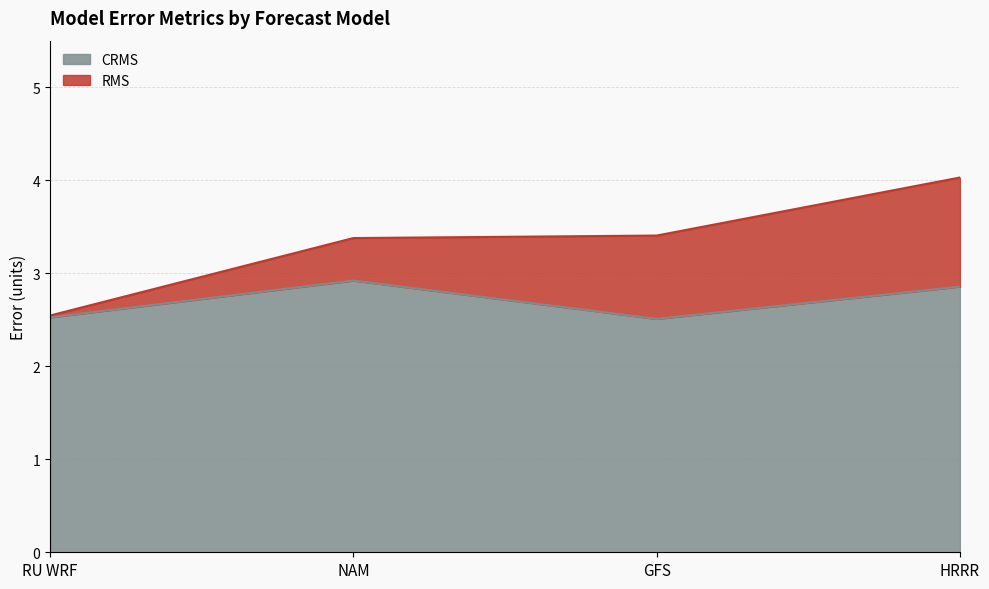

True or false: CRMS and RMS intersect in this chart.

False